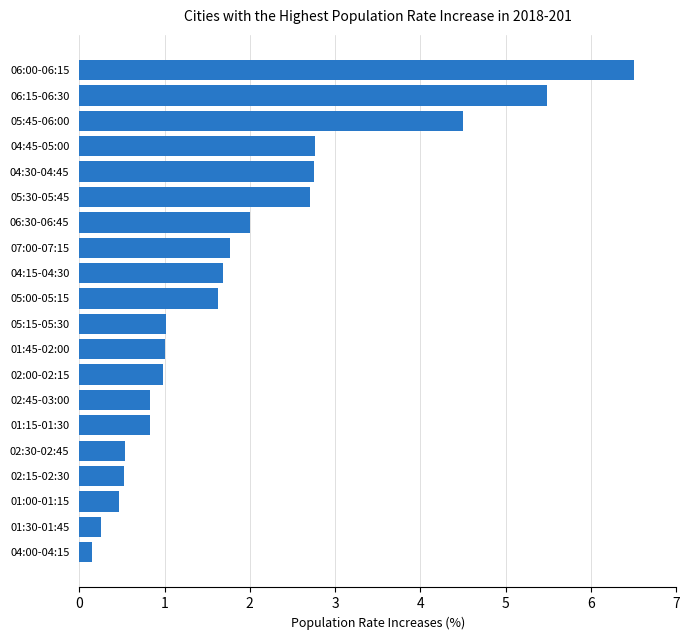

Is it true that the value at 05:00-05:15 is 1.6?

True